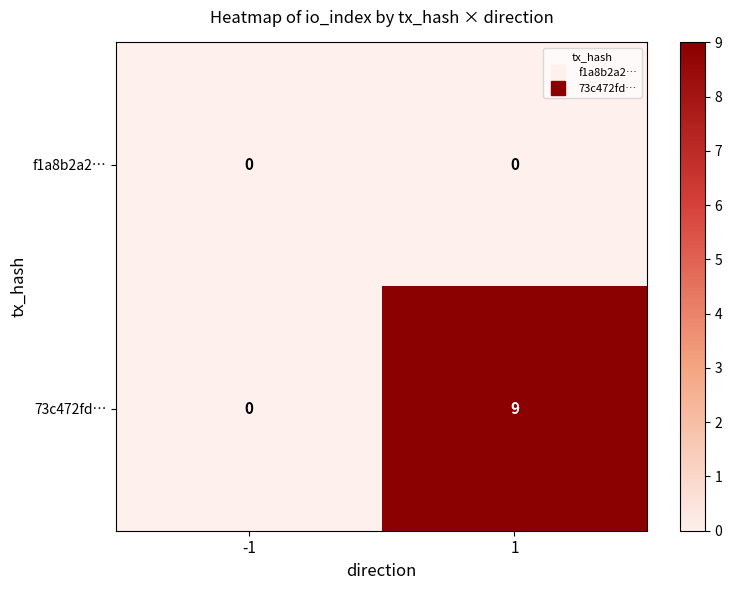

Which series has the largest range (max minus min)?

73c472fd…